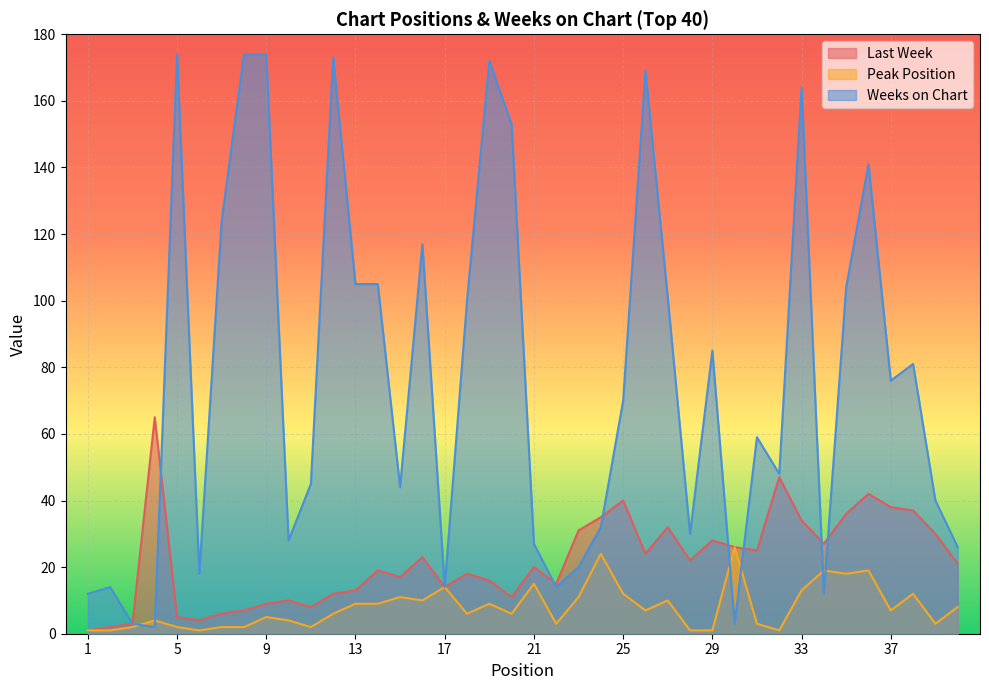

The value of Last Week at 30 is 15. True or false?

False